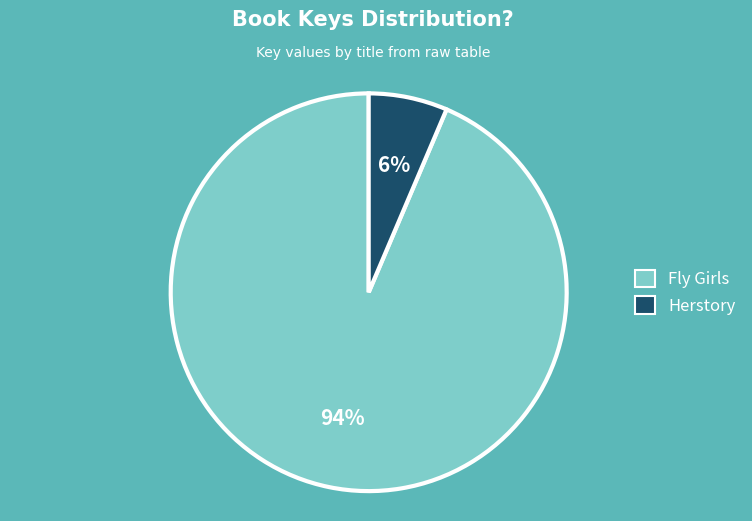

Which has a higher value, Herstory or Fly Girls?

Fly Girls